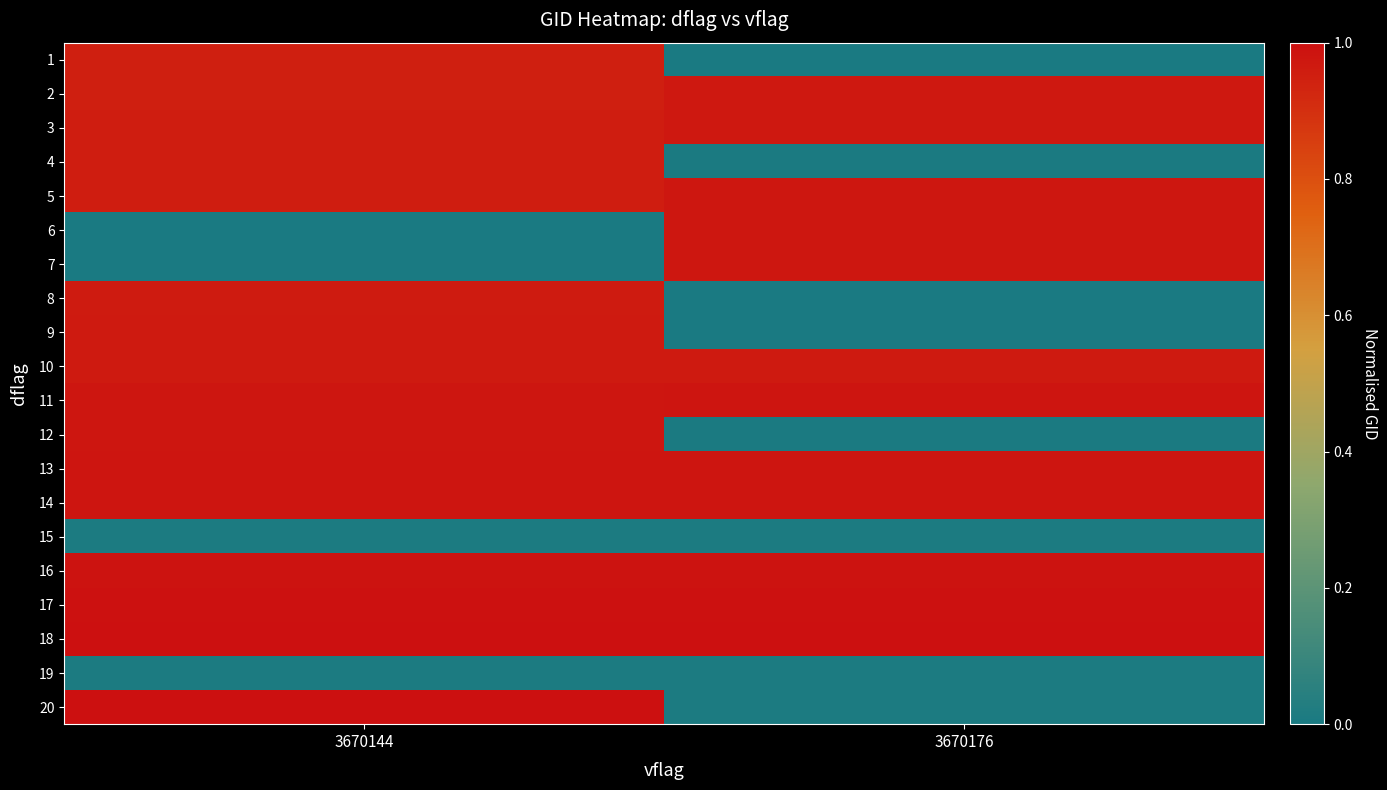

List the series in order of their peak value, lowest first.

15, 19, 1, 4, 8, 9, 10, 2, 3, 5, 6, 7, 12, 11, 13, 14, 16, 17, 18, 20